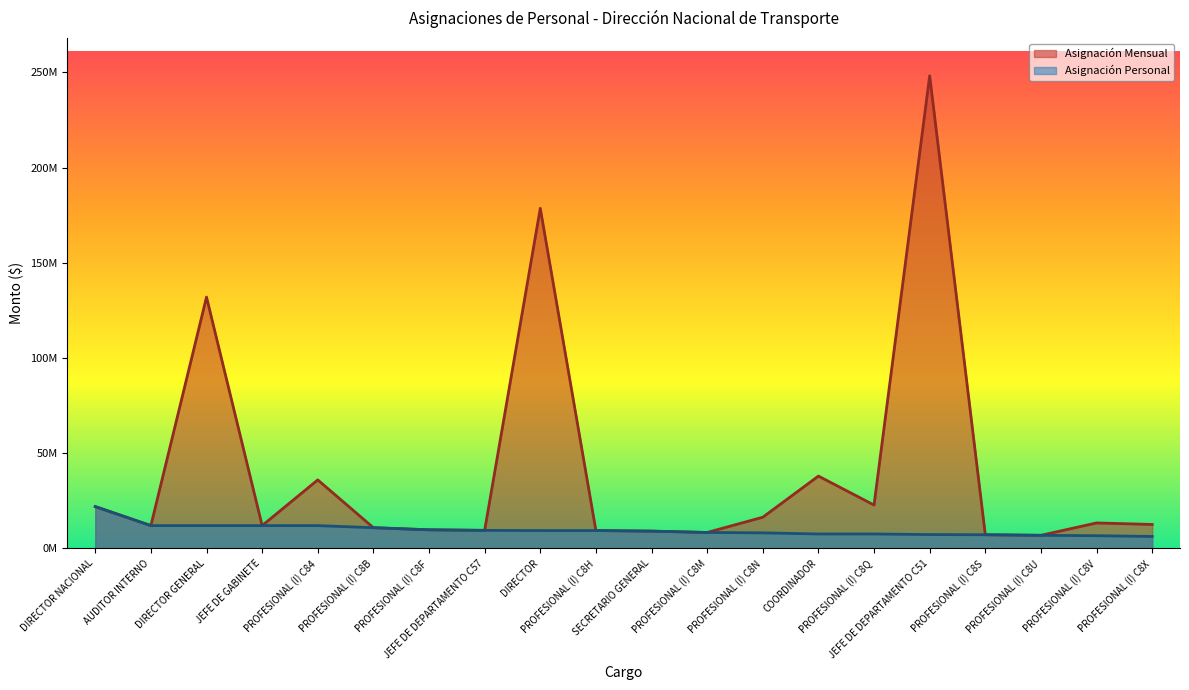

Which has a higher value, PROFESIONAL (I) C8V or DIRECTOR GENERAL?

DIRECTOR GENERAL